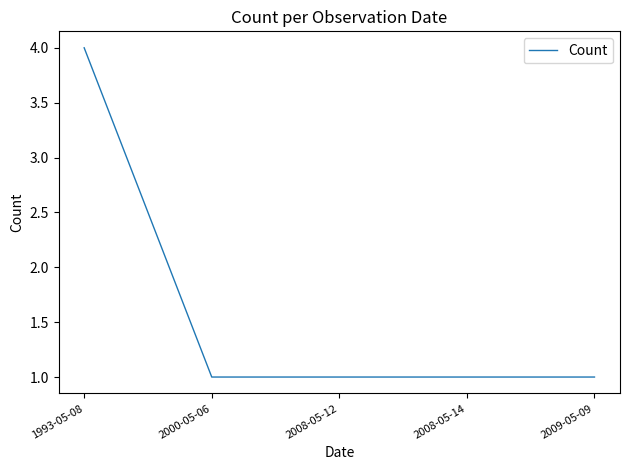

What is the difference between the maximum and minimum values?

3